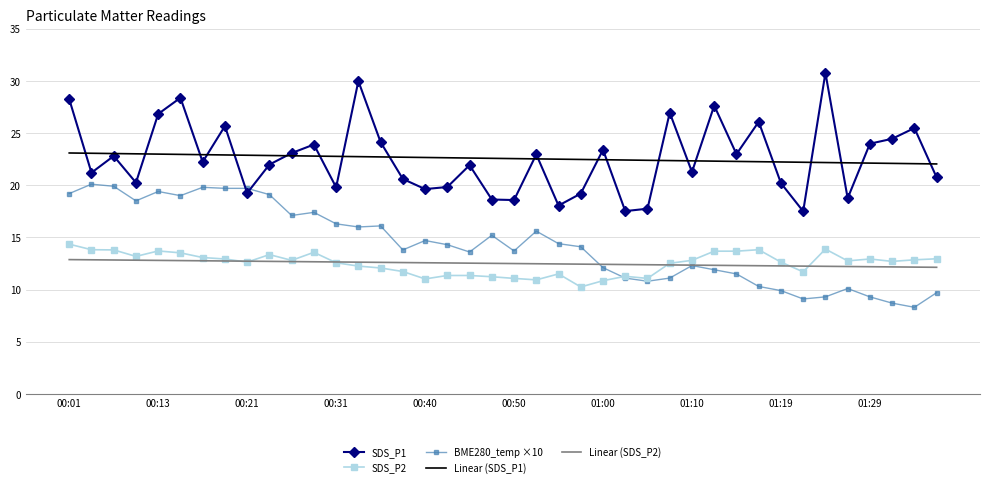

List the series in order of their peak value, lowest first.

Linear (SDS_P2), SDS_P2, BME280_temp ×10, Linear (SDS_P1), SDS_P1